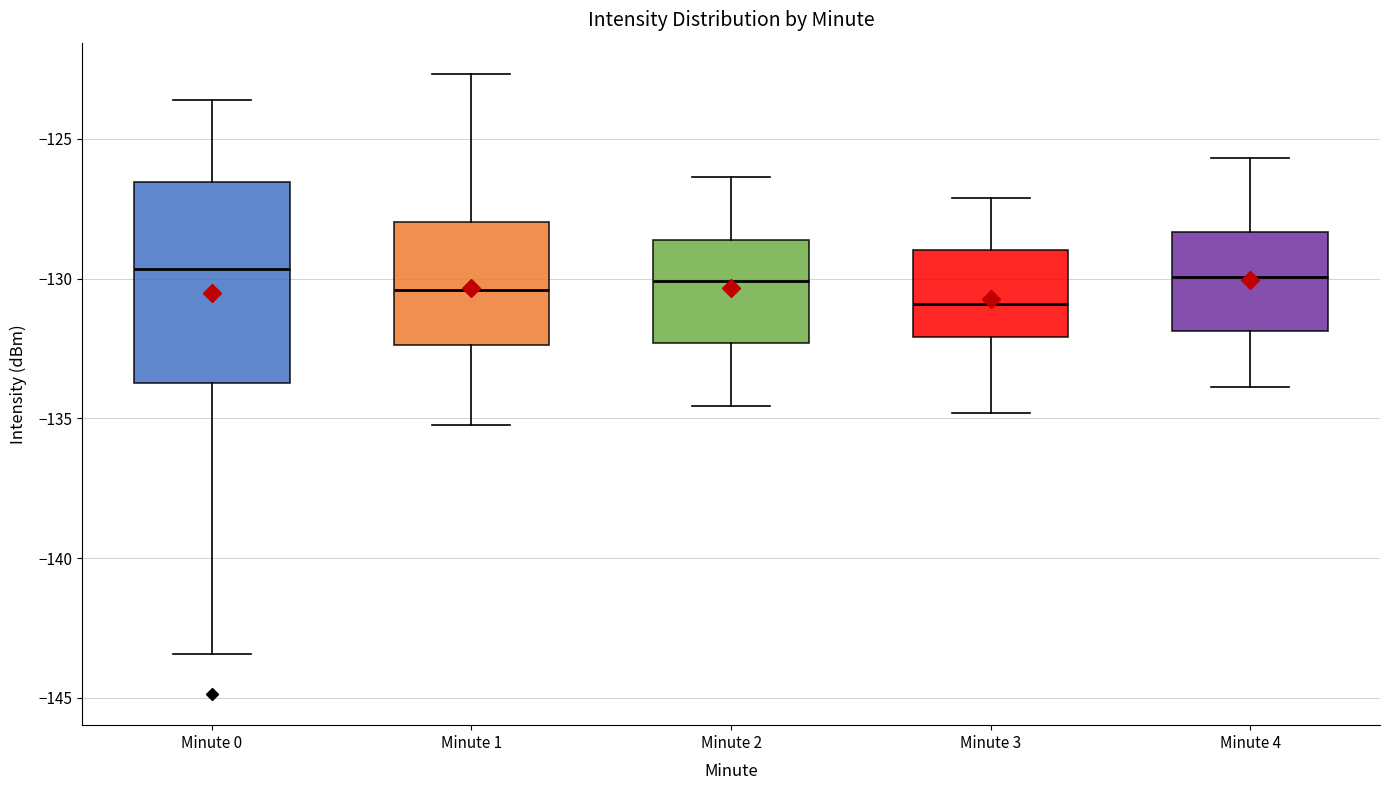

Reading left to right, read every box against the y-axis: the position of its median line, the range the box covers, and the ends of its whiskers. The values are not printed on the chart, so give them approximately, as read against the axis.

Minute 0: median -129.5, box -133.5 to -126.5, whiskers -143.5 to -123.5
Minute 1: median -130.5, box -132.5 to -128.0, whiskers -135.0 to -122.5
Minute 2: median -130.0, box -132.5 to -128.5, whiskers -134.5 to -126.5
Minute 3: median -131.0, box -132.0 to -129.0, whiskers -135.0 to -127.0
Minute 4: median -130.0, box -132.0 to -128.5, whiskers -134.0 to -125.5